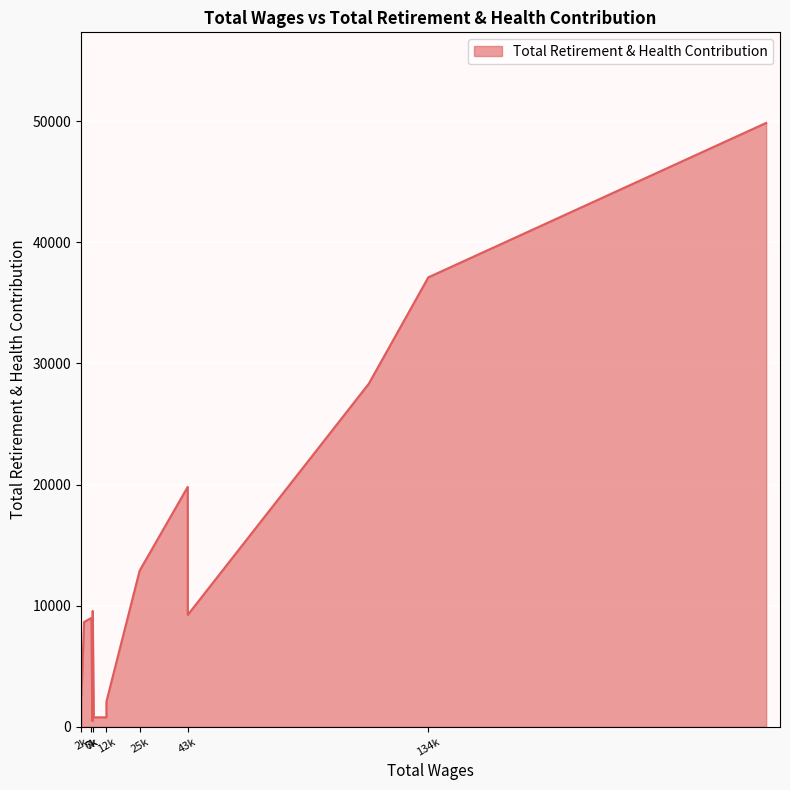

Which category has the highest value across all series?

263438.0